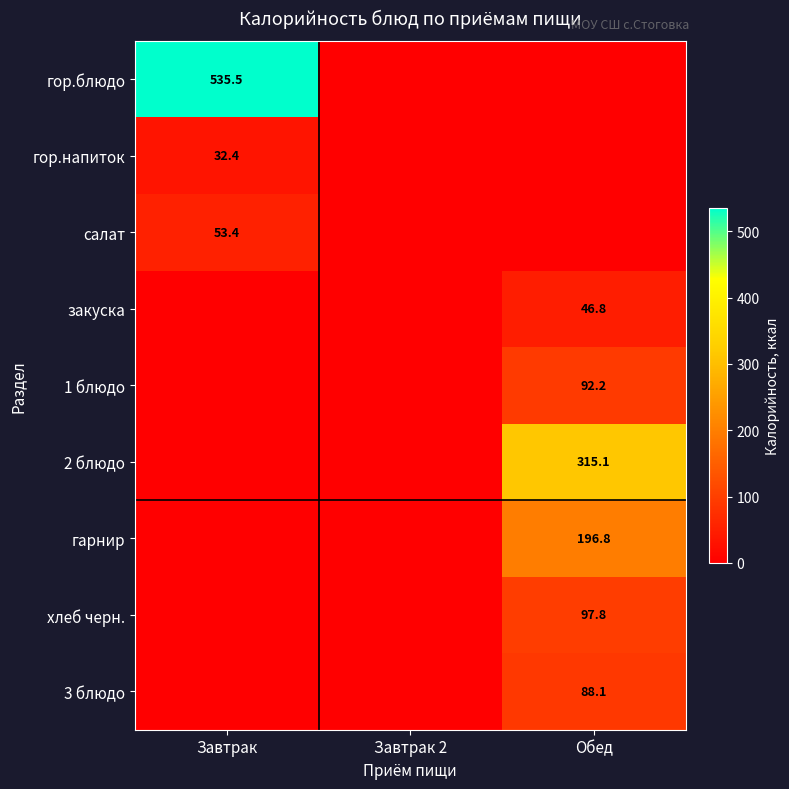

What is the spread (max minus min) of values at Завтрак?

535.5